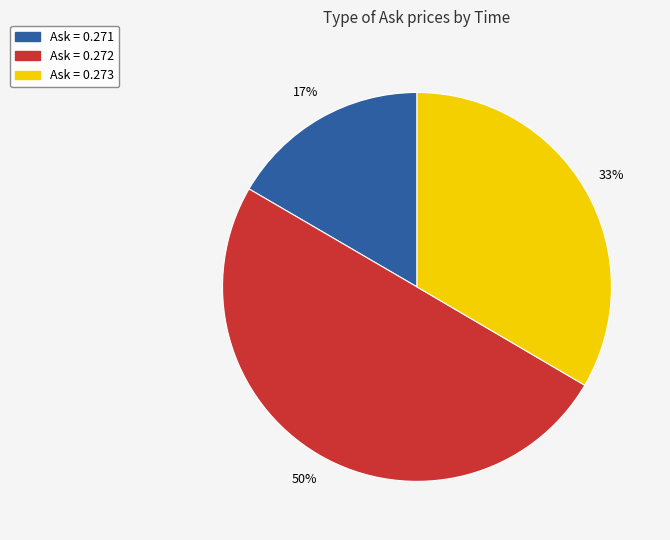

Is Ask = 0.273 the majority of the pie?

No